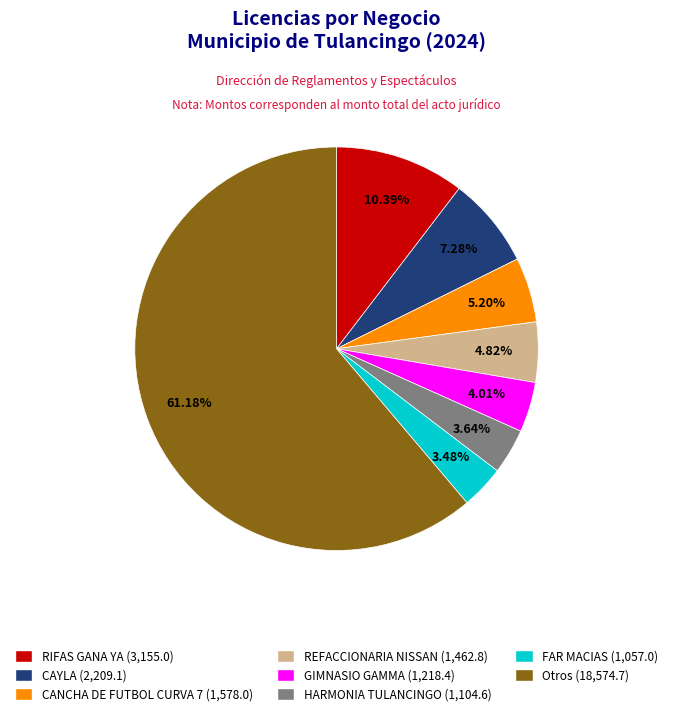

Is there any slice that represents more than half of the pie?

Yes